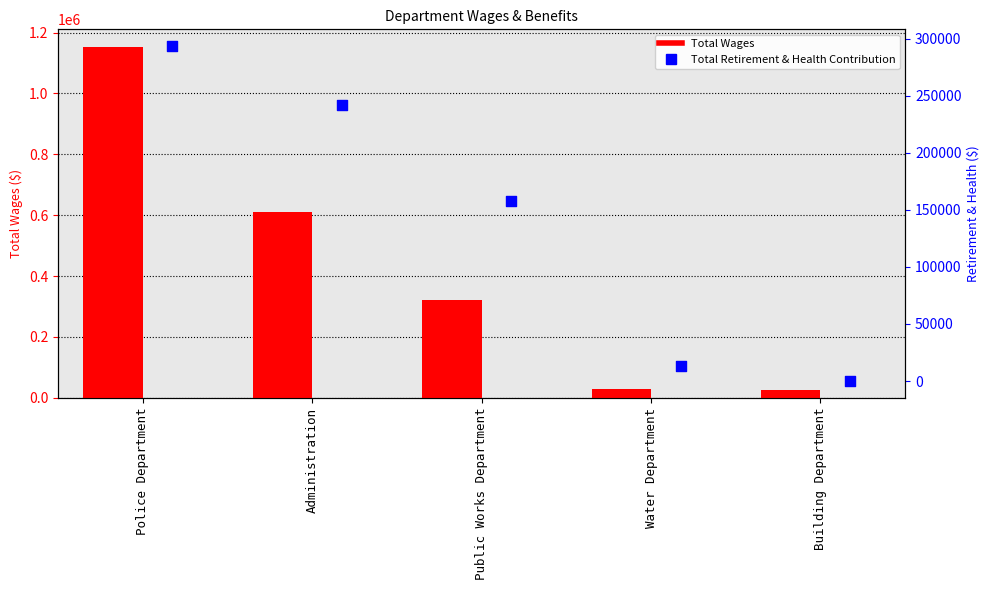

Which series has the largest total across all categories?

Total Wages